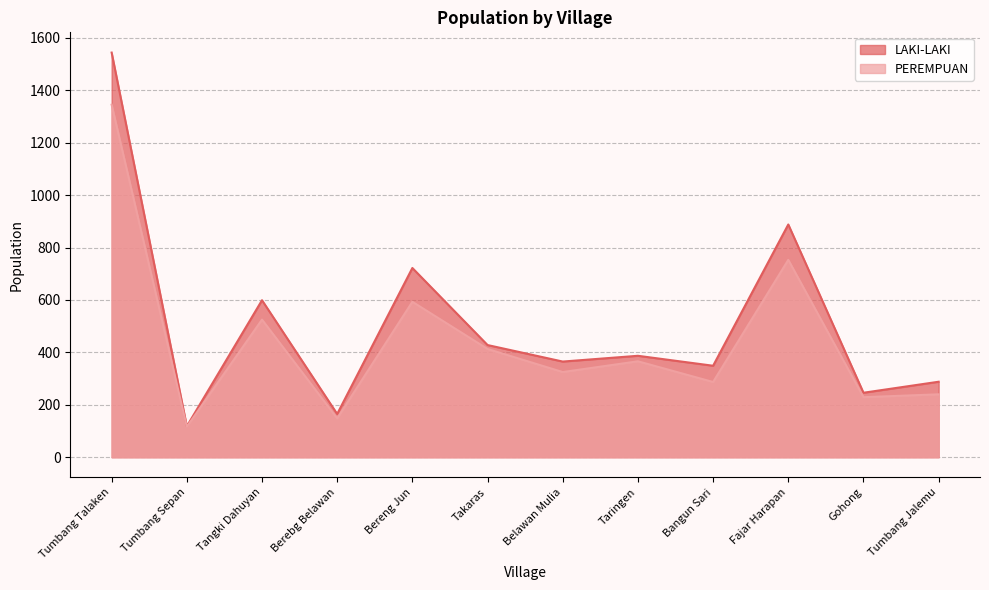

Does the chart have visible grid lines?

Yes